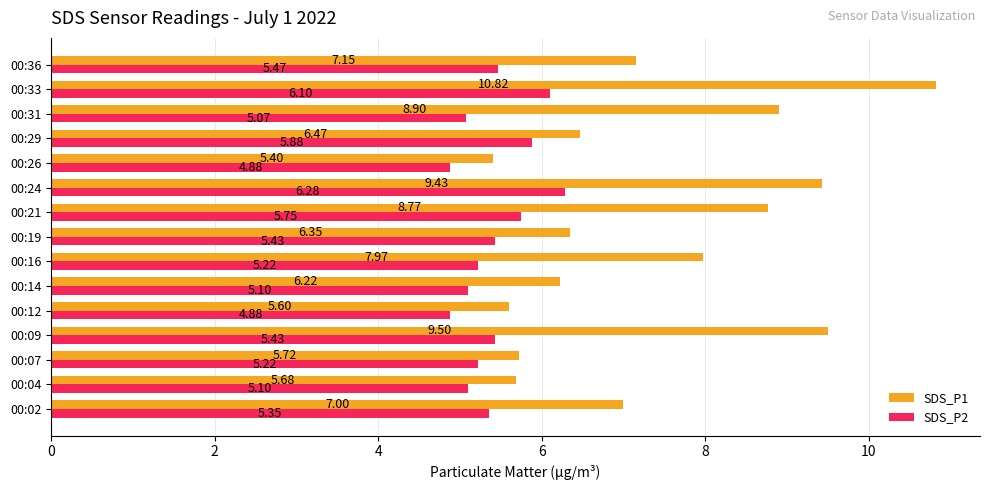

Rank the series by their average value, from highest to lowest.

SDS_P1, SDS_P2